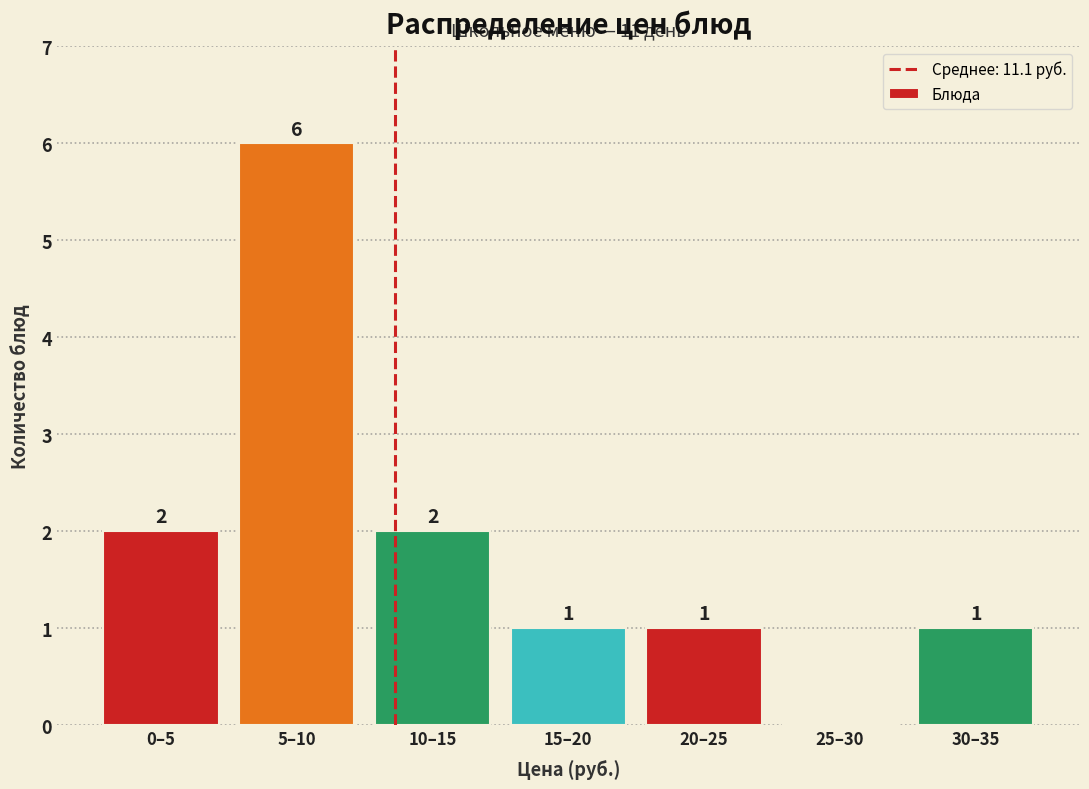

Reading left to right, transcribe all the data shown in this chart.

0–5=2	5–10=6	10–15=2	15–20=1	20–25=1	25–30=0	30–35=1